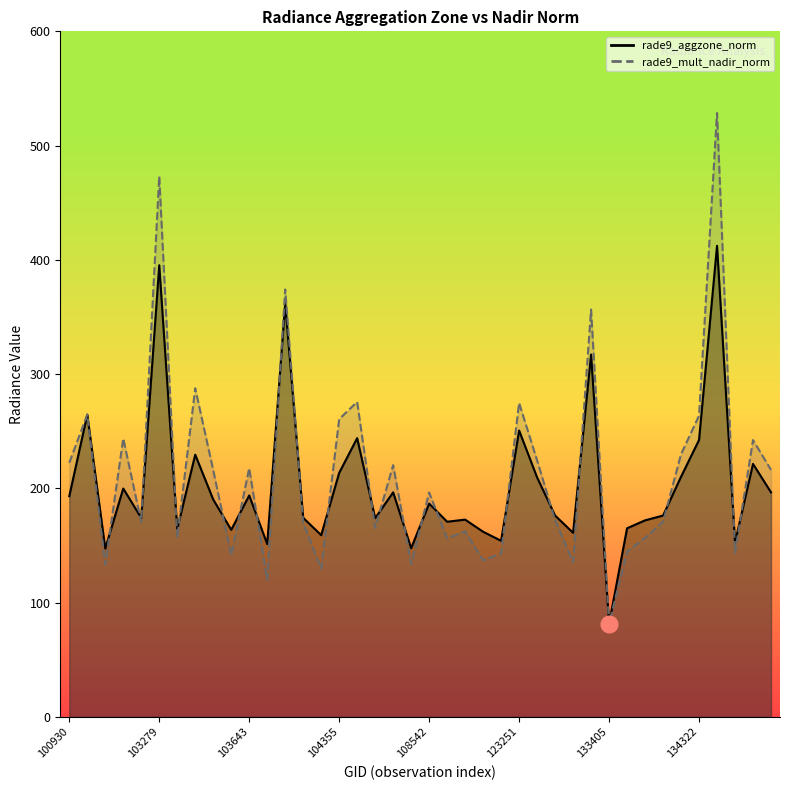

What is the difference between the maximum and second lowest values in the rade9_aggzone_norm series?

265.0